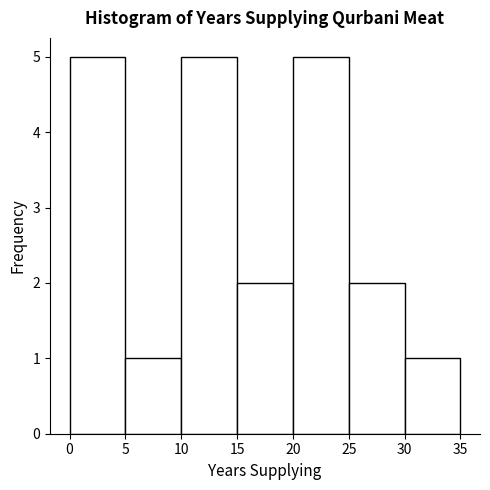

What is the height of the bar covering 30 to 35 on the x-axis? The values are not printed on the chart, so give them approximately, as read against the axis.

1